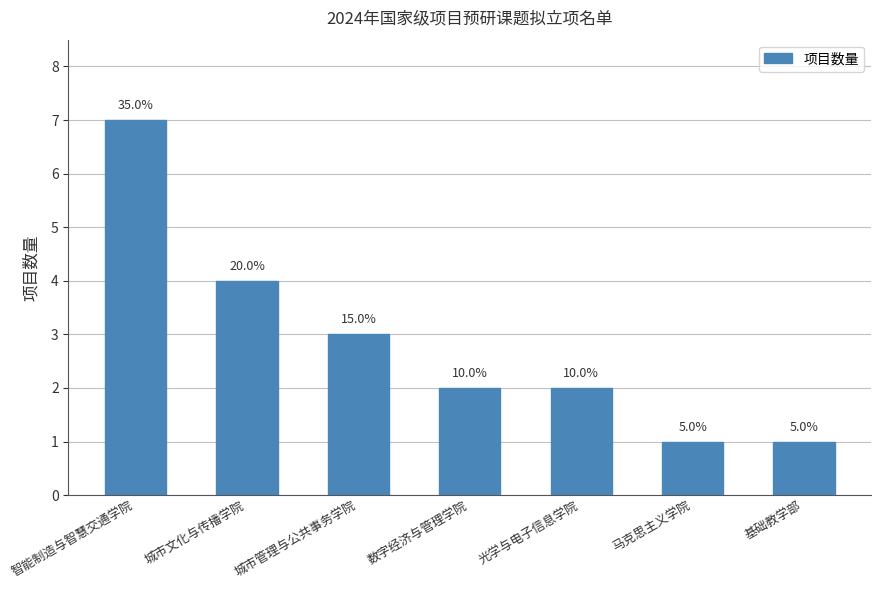

How many bars are there in total?

7